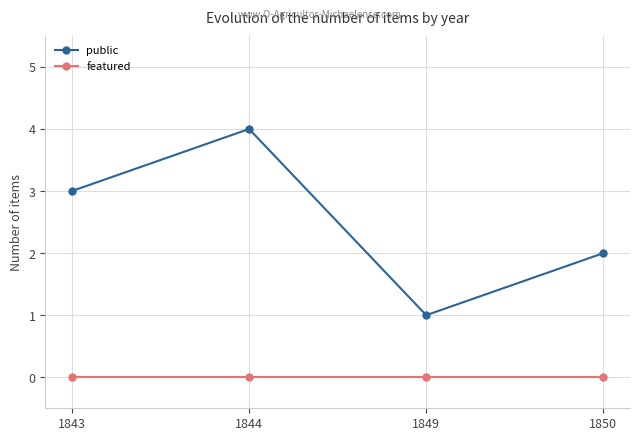

Reading right to left, list all the values displayed in this chart.

public: 1850=2	1849=1	1844=4	1843=3
featured: 1850=0	1849=0	1844=0	1843=0